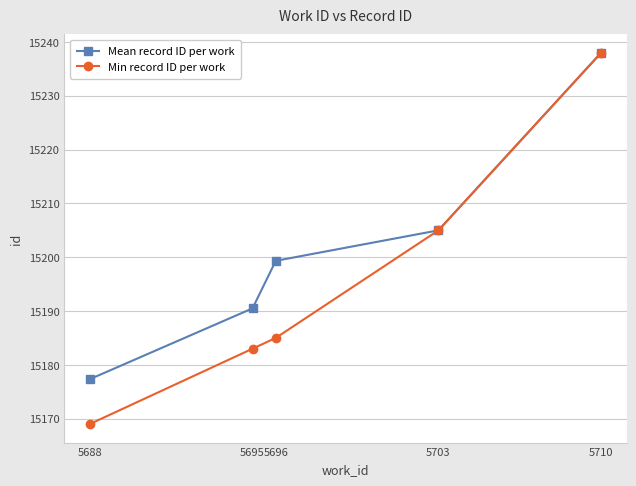

At which label does Mean record ID per work reach its peak?

5710